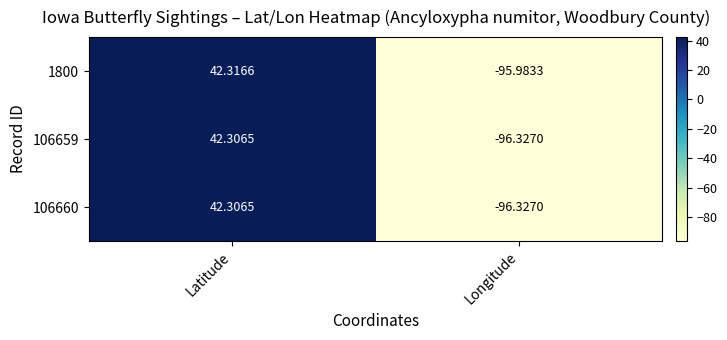

At which label is 106659 closest to -27?

Latitude